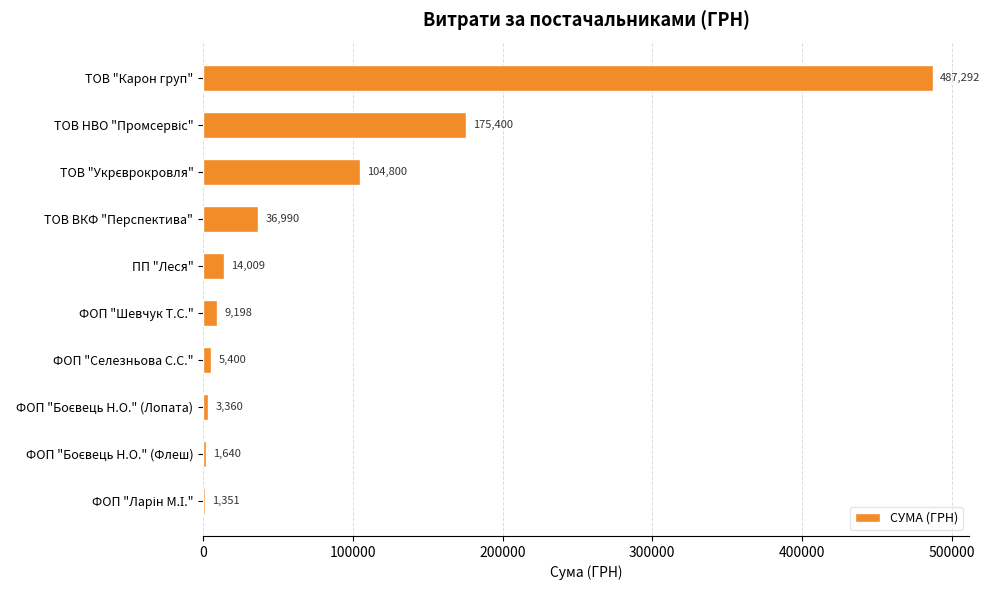

What is the approximate value at ПП "Леся"?

14009.4